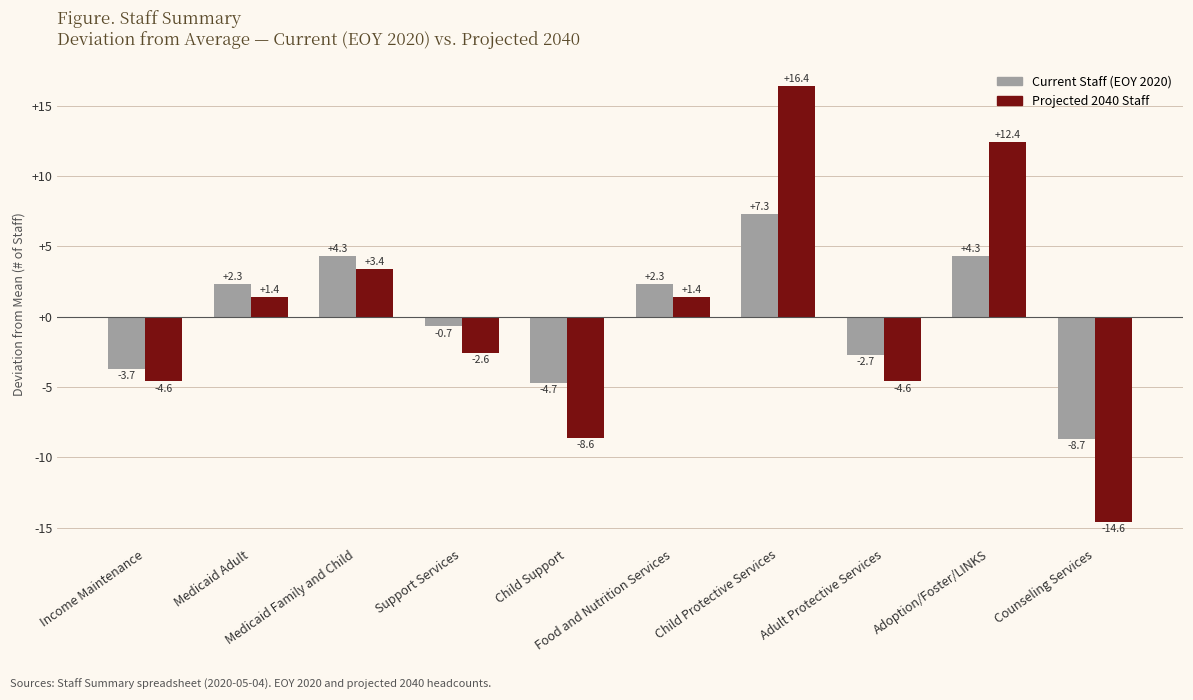

Rank the series by their maximum value, from lowest to highest.

Current Staff (EOY 2020), Projected 2040 Staff